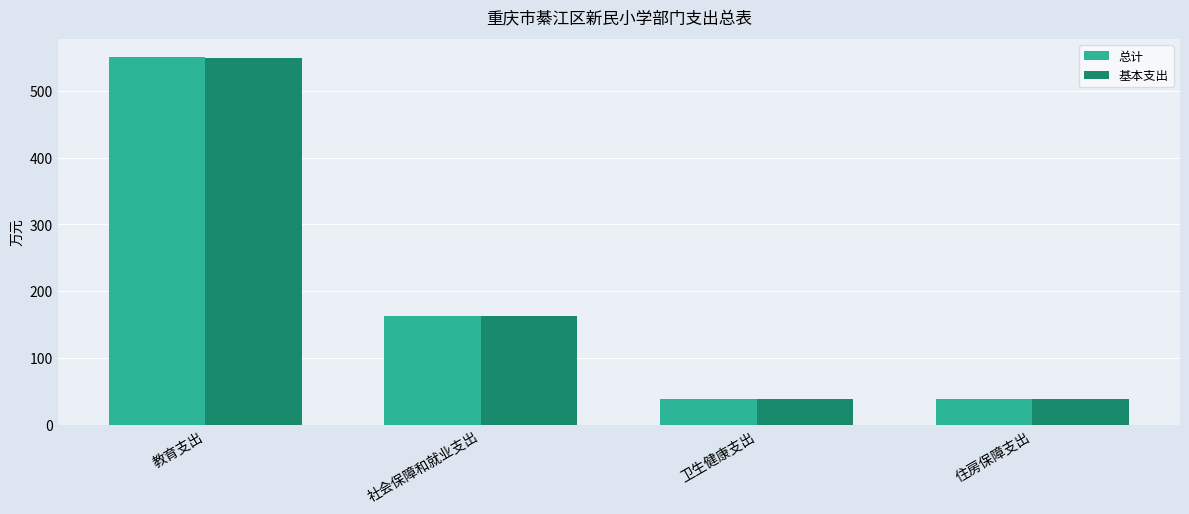

What is the label of the 1st bar from the left?

教育支出